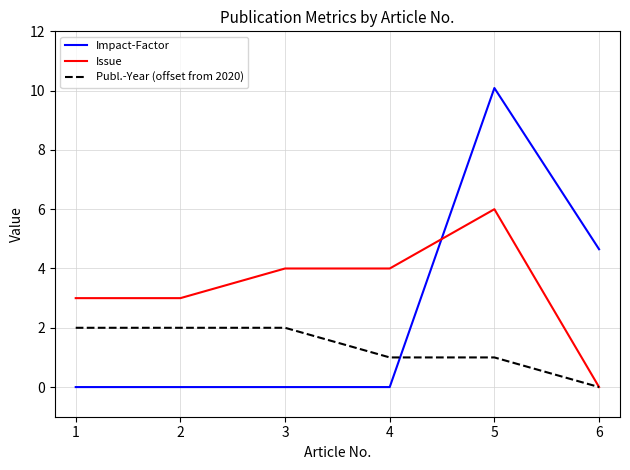

Reading left to right, transcribe all the data shown in this chart.

Impact-Factor: 0.0	0.0	0.0	0.0	10.1	4.7
Issue: 3.0	3.0	4.0	4.0	6.0	0.0
Publ.-Year (offset from 2020): 2.0	2.0	2.0	1.0	1.0	0.0